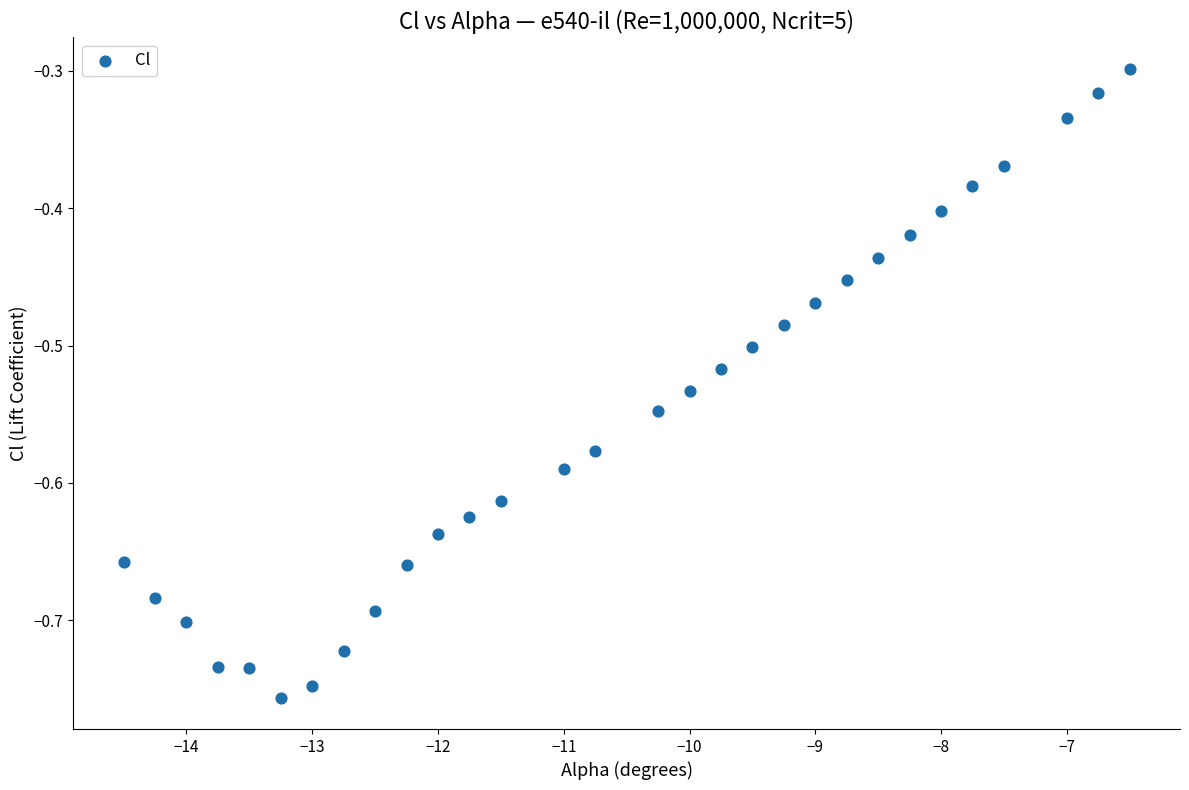

What is the range of X values (max minus min)?

8.0